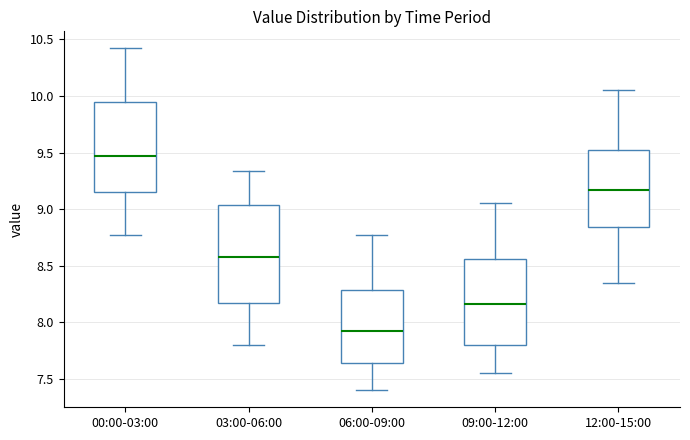

Where is the upper edge of the box for 06:00-09:00 on the y-axis? The values are not printed on the chart, so give them approximately, as read against the axis.

8.30